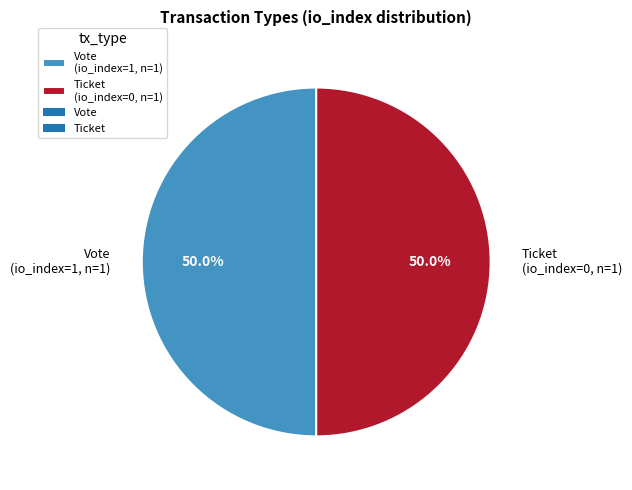

What is the ratio of the value at Vote (io_index=1, n=1) to the value at Ticket (io_index=0, n=1)?

1.0